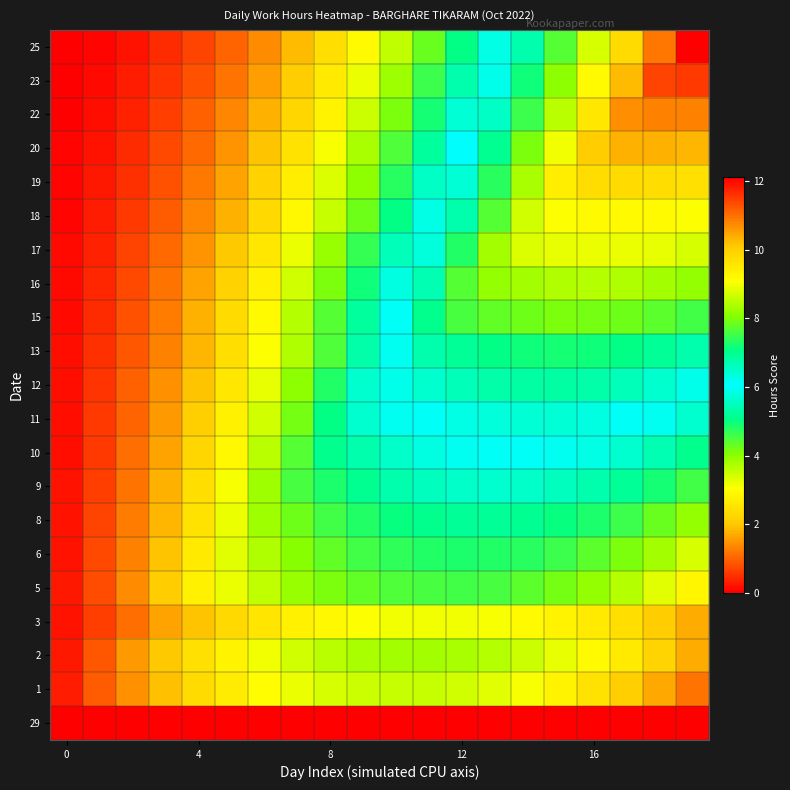

At how many categories does at least one series exceed 2?

17